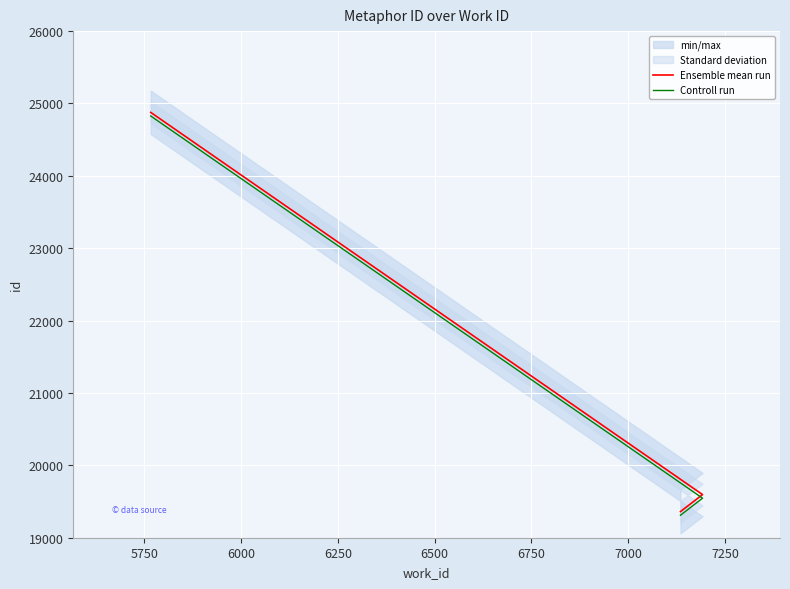

Rank the series by their average value, from highest to lowest.

Ensemble mean run, Controll run